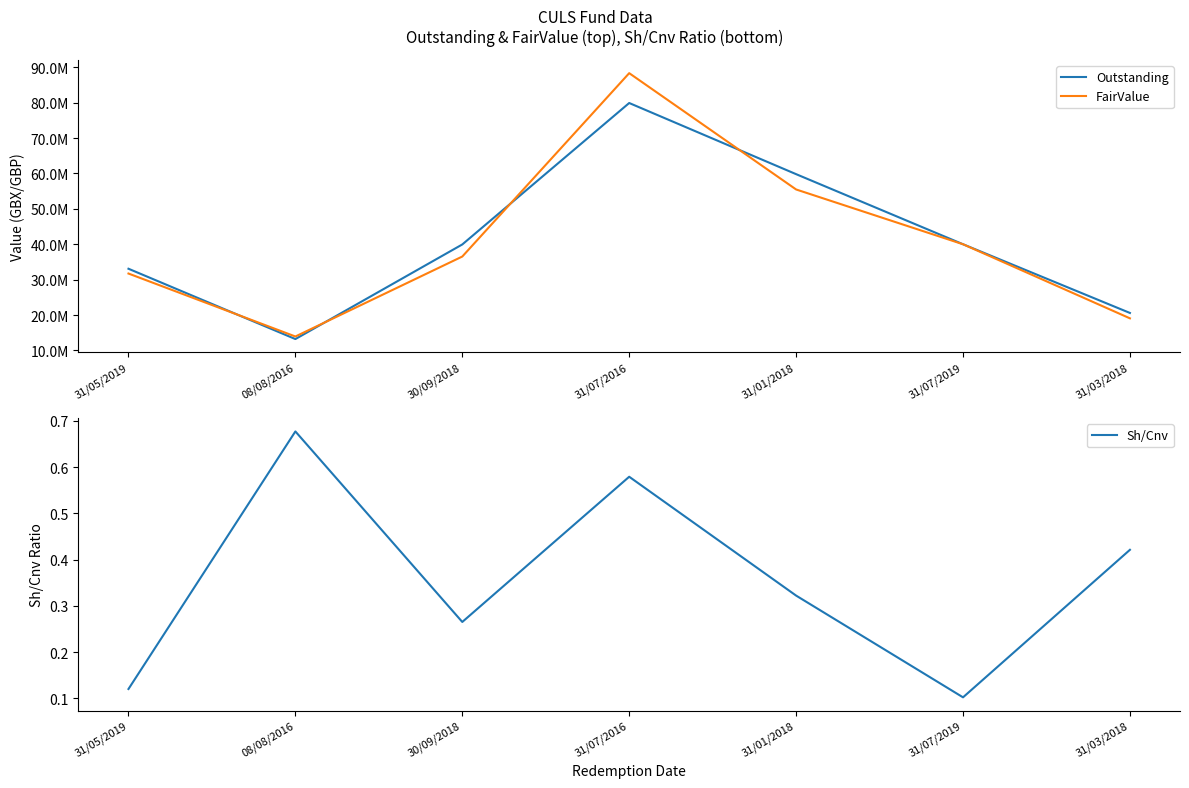

At which label is FairValue closest to 51137352?

31/01/2018